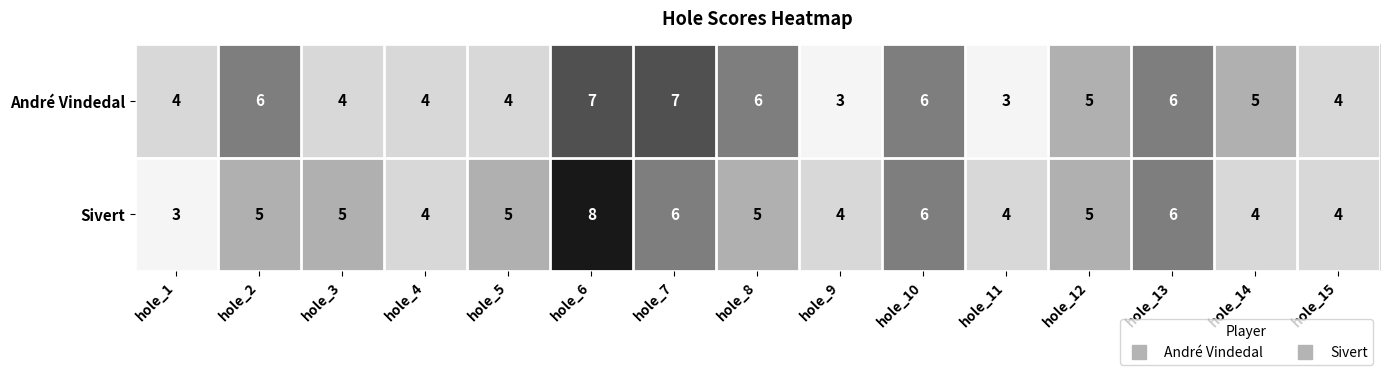

Is the value of Sivert at hole_8 greater than the value of André Vindedal at hole_8?

No